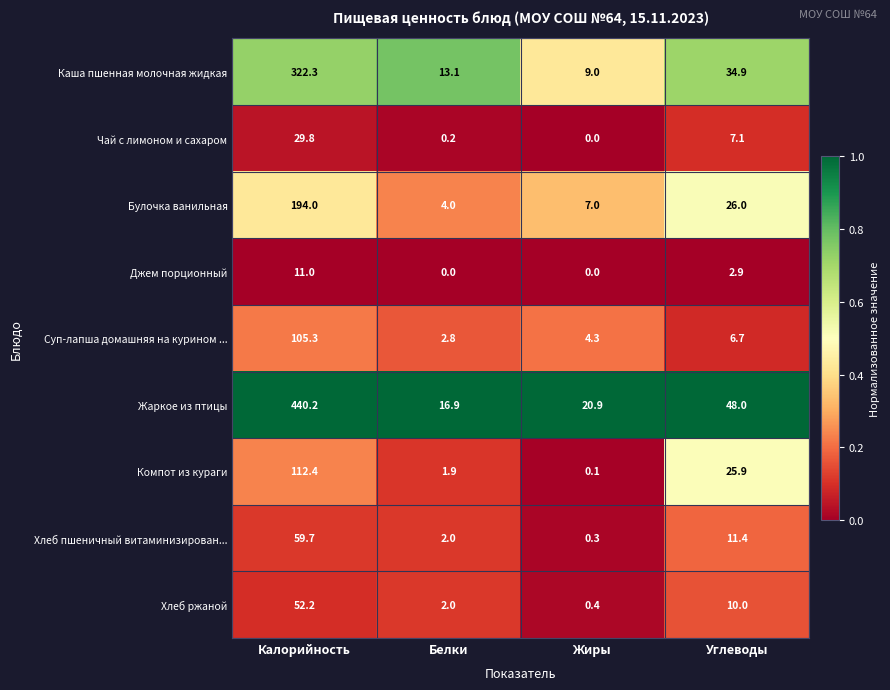

What is the total value across all series at Калорийность?

1326.9